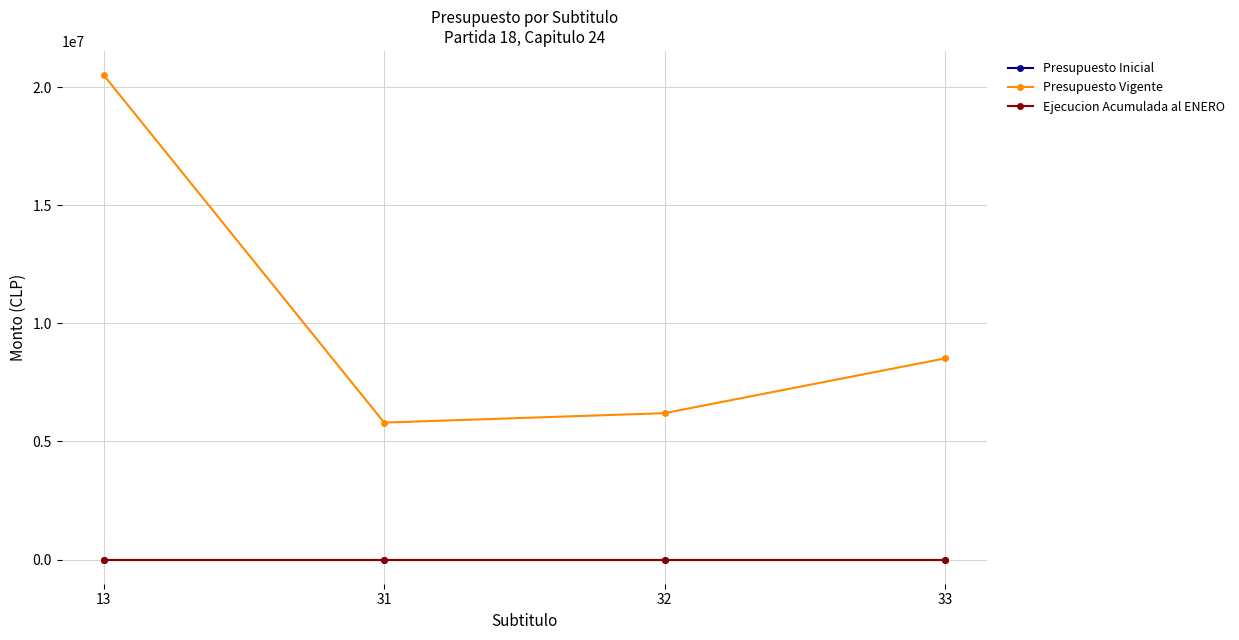

Does the chart have visible grid lines?

Yes